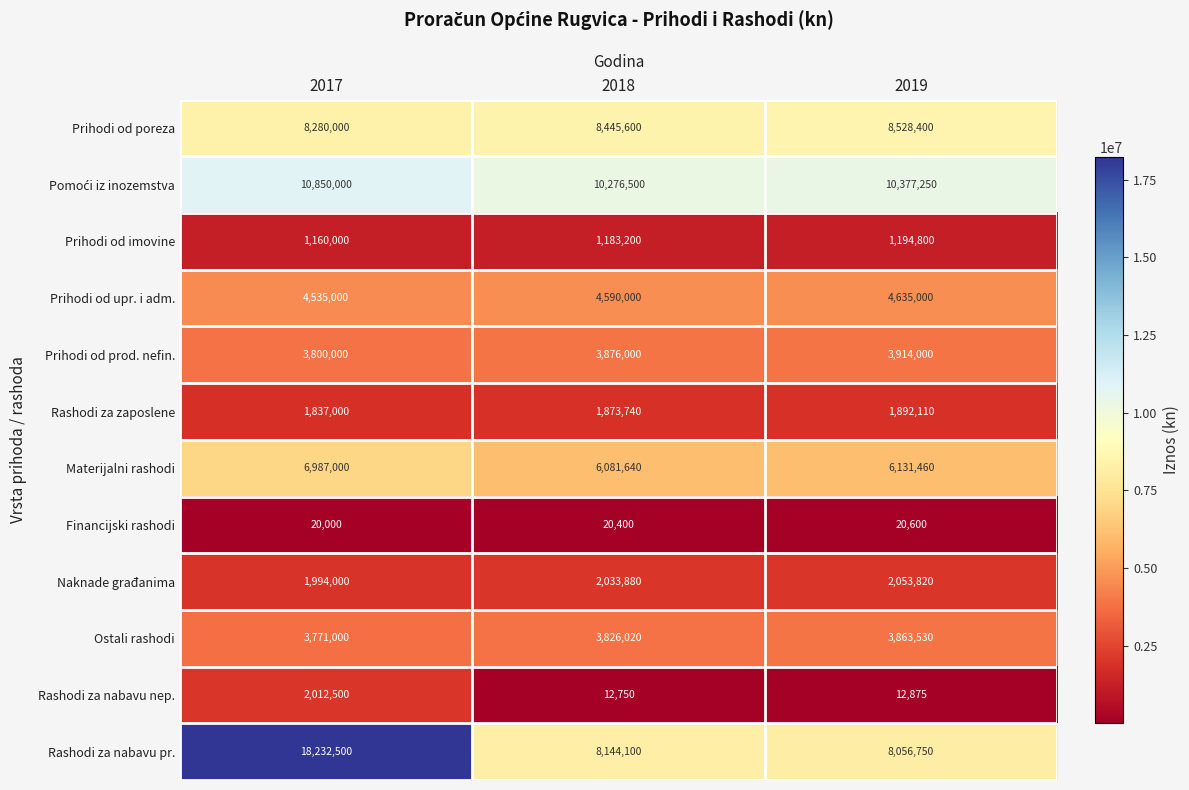

Between 2017 and 2018, which series saw the biggest shift?

Rashodi za nabavu pr.